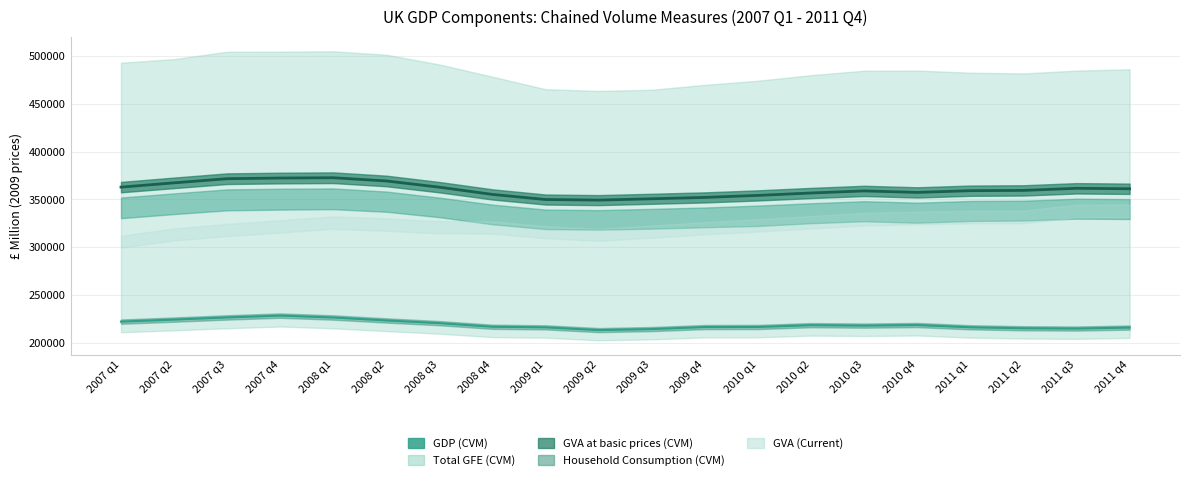

Where is the first local maximum?

2008 q1